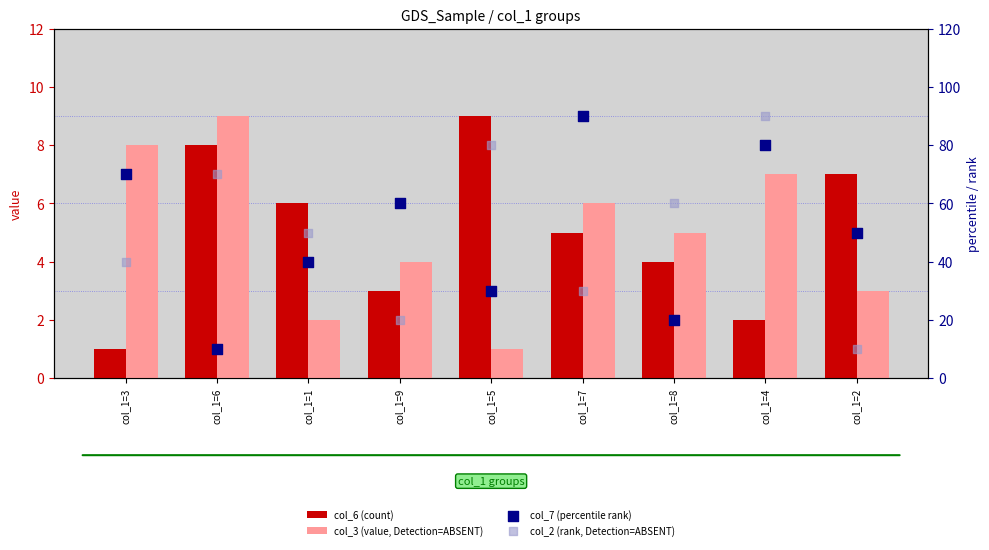

Which series contains the lowest Y value?

col_6 (count)